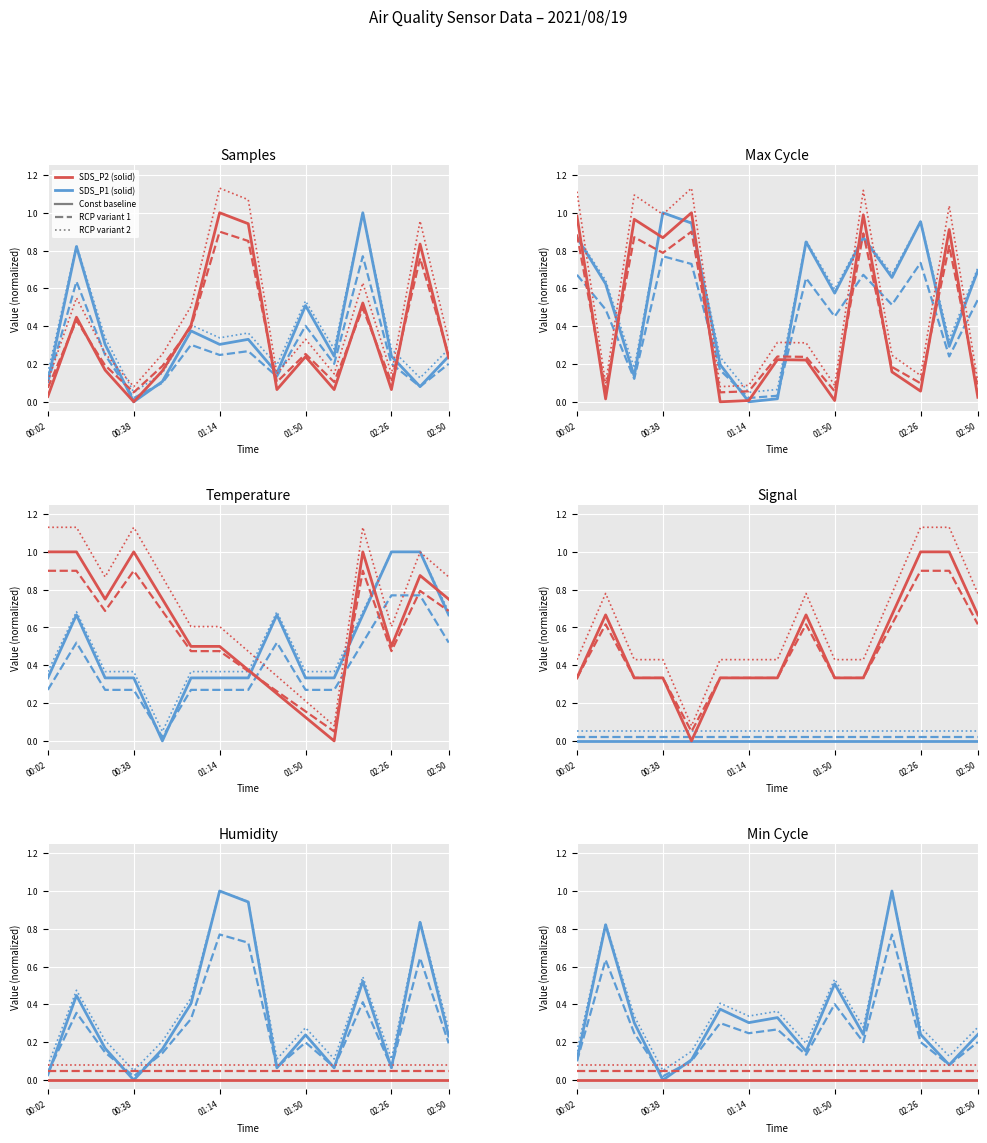

What is the average value of the SDS_P2 dotted series?

0.1